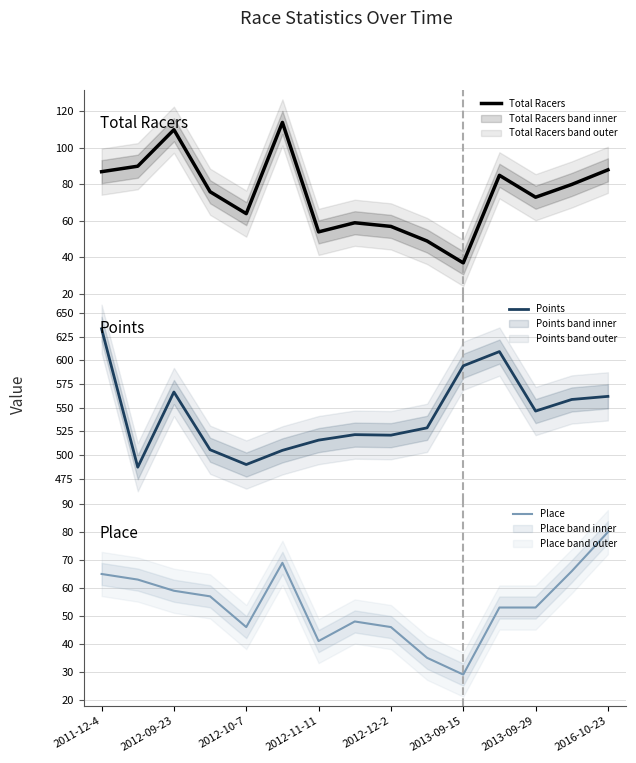

What are all the series names shown in the legend?

Total Racers, Points, Place